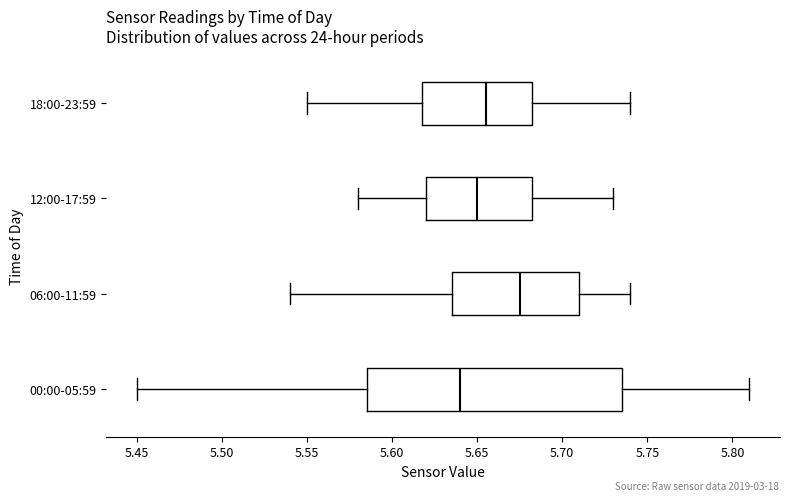

Reading bottom to top, transcribe this box plot: for each box, give where its median line is, the range the box spans, and where its two whiskers end, as read against the x-axis. The values are not printed on the chart, so give them approximately, as read against the axis.

00:00-05:59: median 5.640, box 5.585 to 5.735, whiskers 5.450 to 5.810
06:00-11:59: median 5.675, box 5.635 to 5.710, whiskers 5.540 to 5.740
12:00-17:59: median 5.650, box 5.620 to 5.685, whiskers 5.580 to 5.730
18:00-23:59: median 5.655, box 5.620 to 5.685, whiskers 5.550 to 5.740